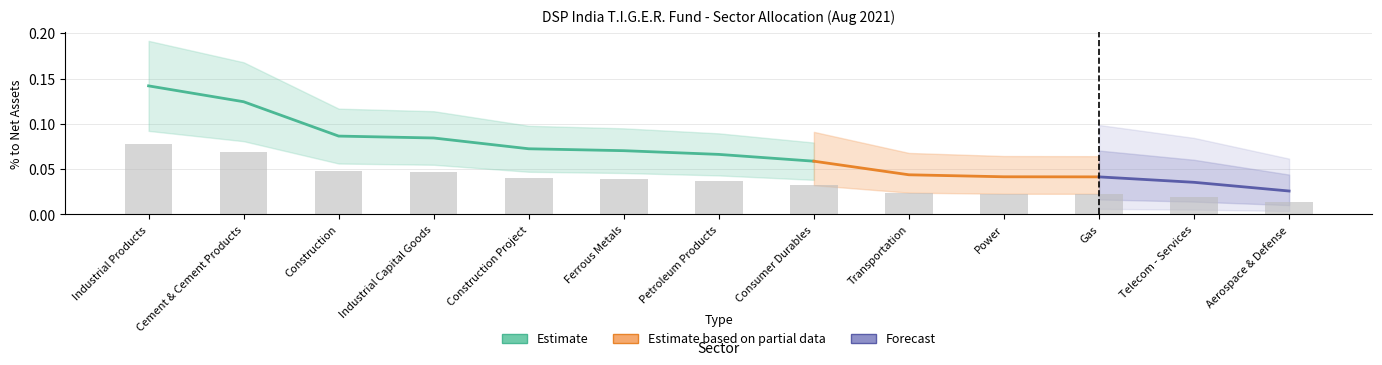

Are the bars horizontal?

No